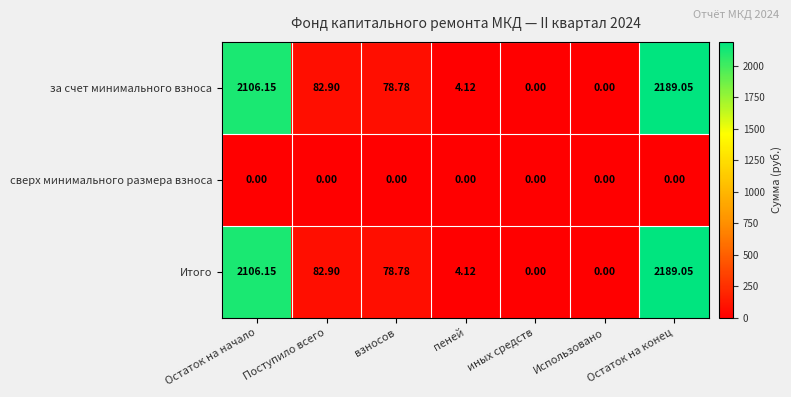

At which category is the sum across all series the highest?

Остаток на конец